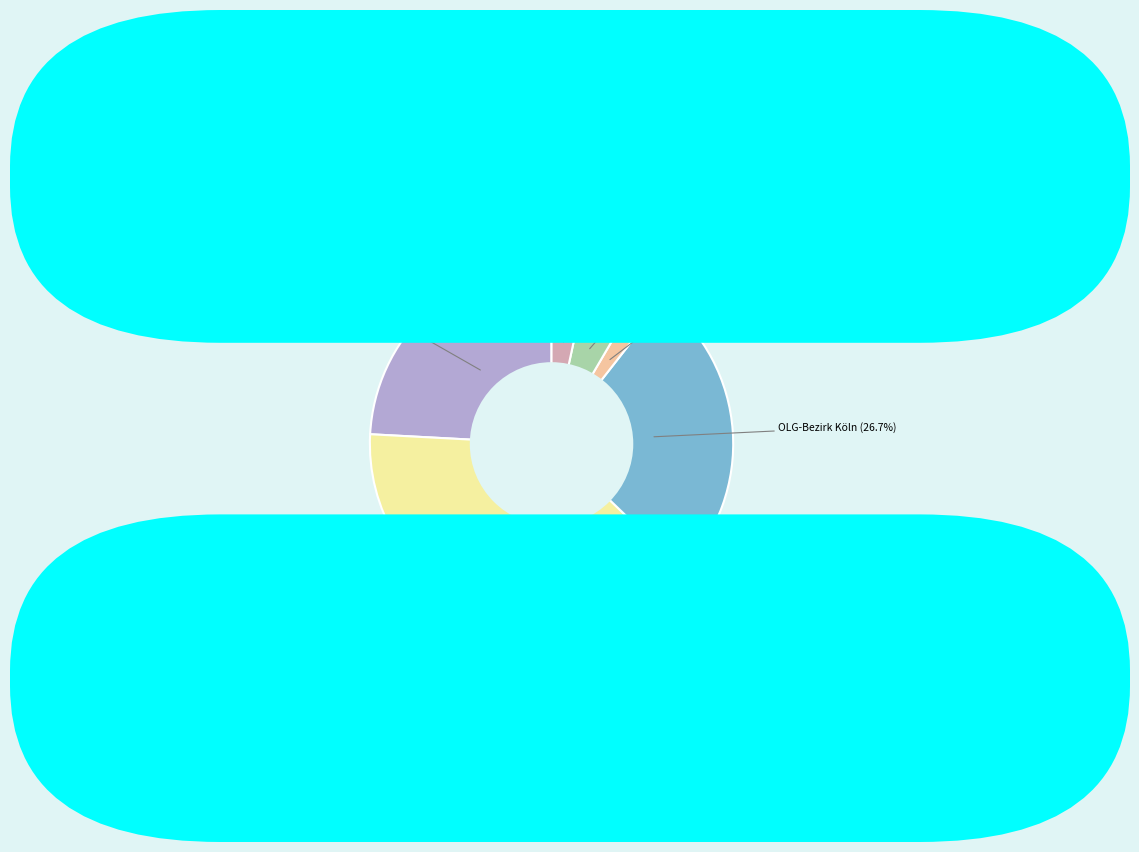

Count the number of slices in the pie.

6